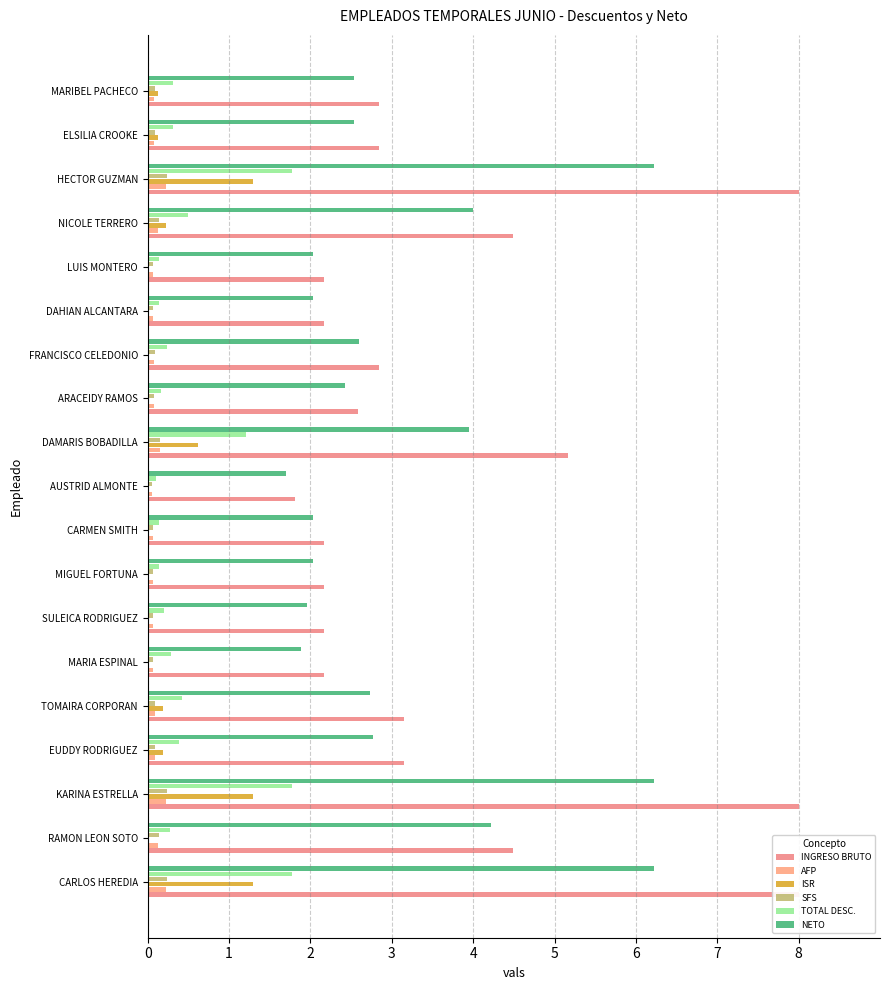

The ISR series shows 0.2 at EUDDY RODRIGUEZ. True or false?

True